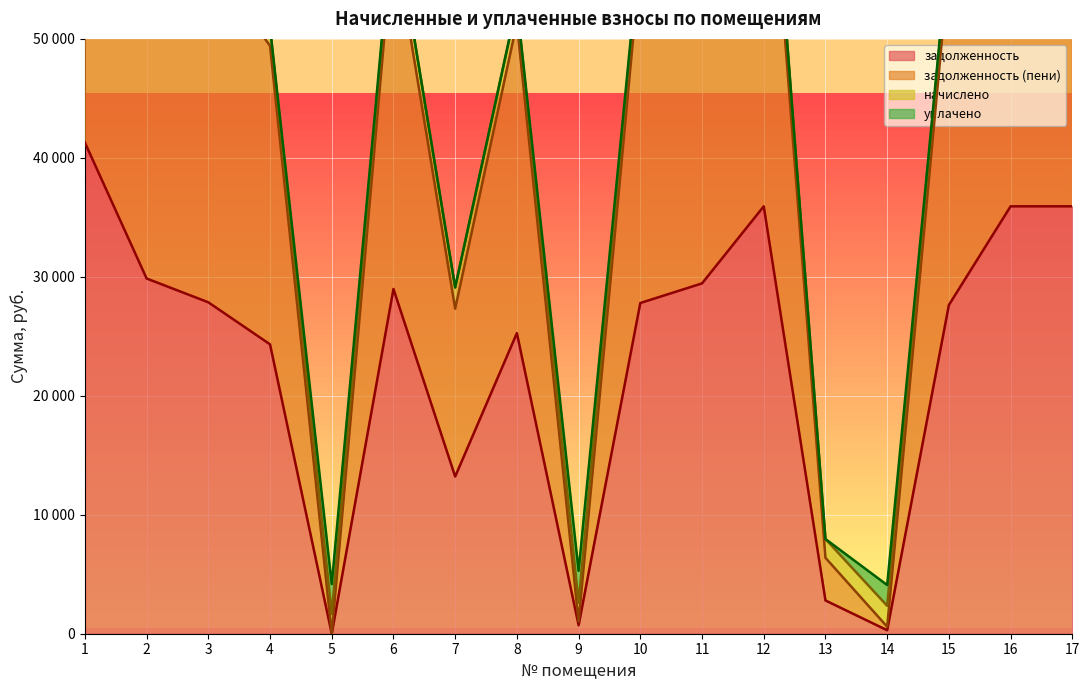

At 17, list the series in order from smallest to largest.

задолженность, задолженность (пени)